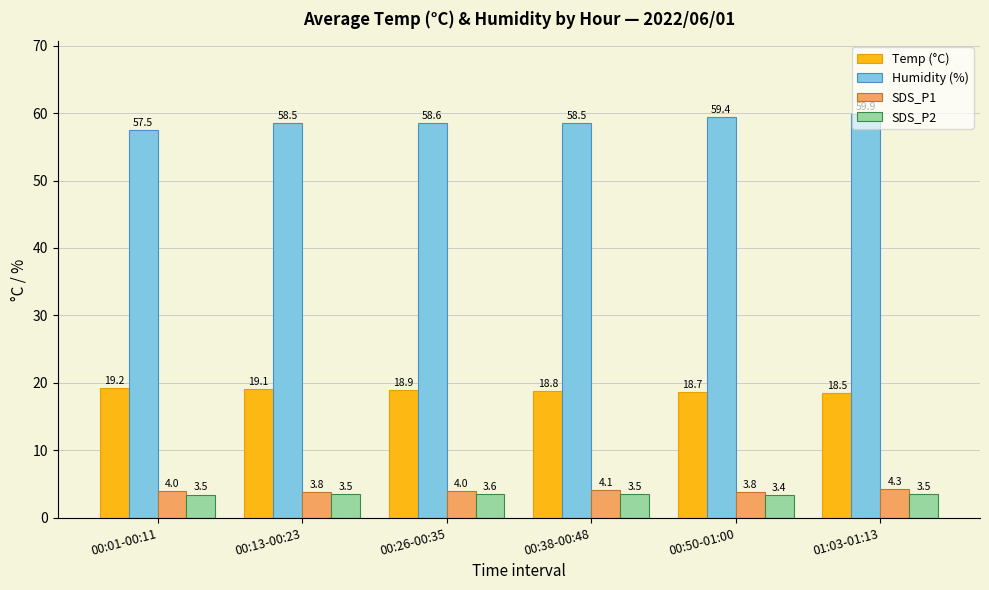

At how many categories does at least one series exceed 49?

6